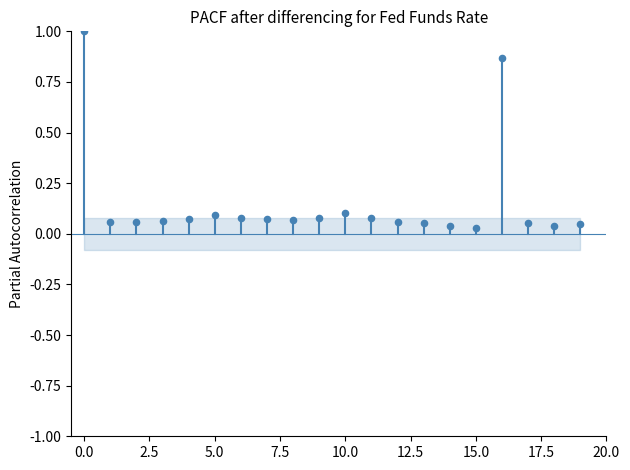

What is the range of Y values (max minus min)?

1.0